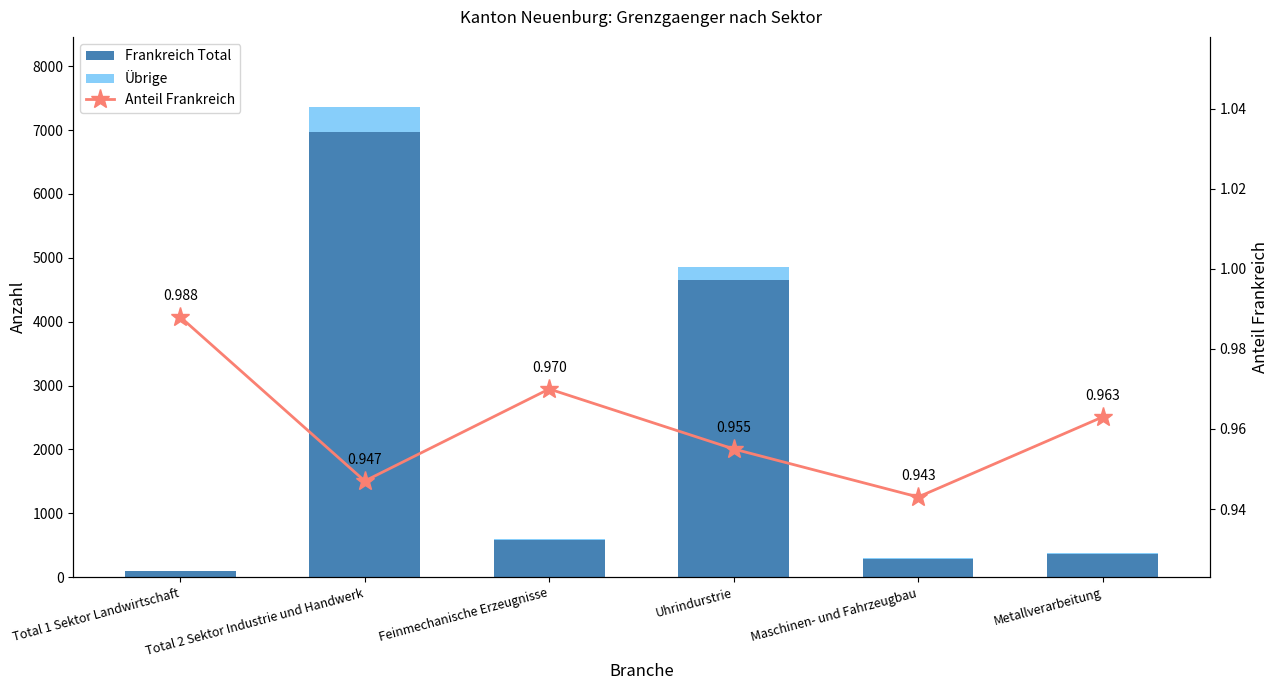

What is the label of the 2nd bar from the right?

Maschinen- und Fahrzeugbau